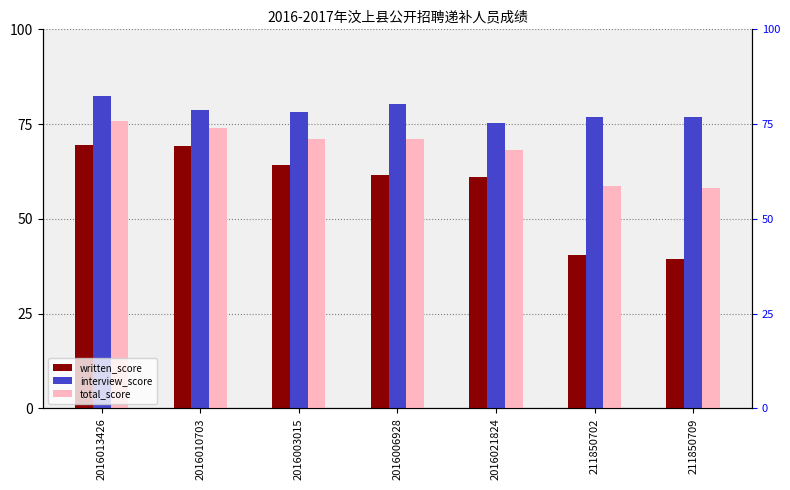

Is the value of interview_score at 2016006928 greater than the value of written_score at 2016010703?

Yes